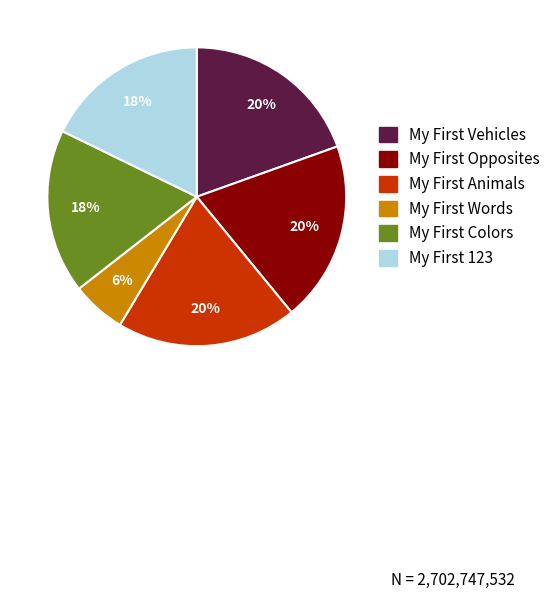

Is there a majority slice in this chart?

No